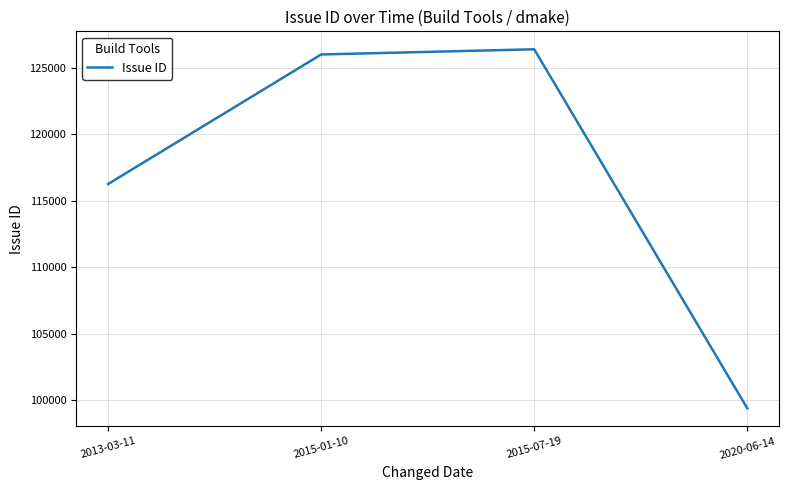

Where is the data nearest to the value 112894?

2013-03-11